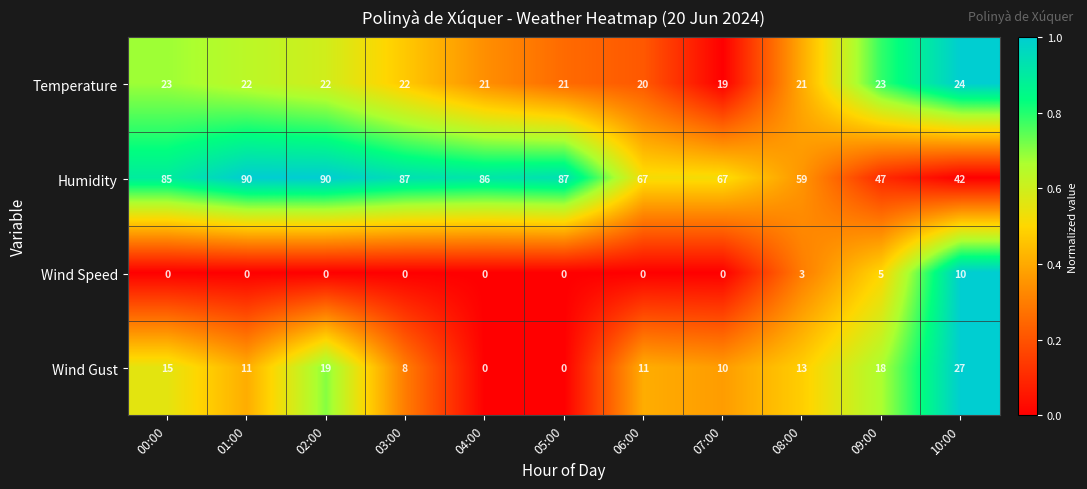

Which series has the largest range (max minus min)?

Humidity